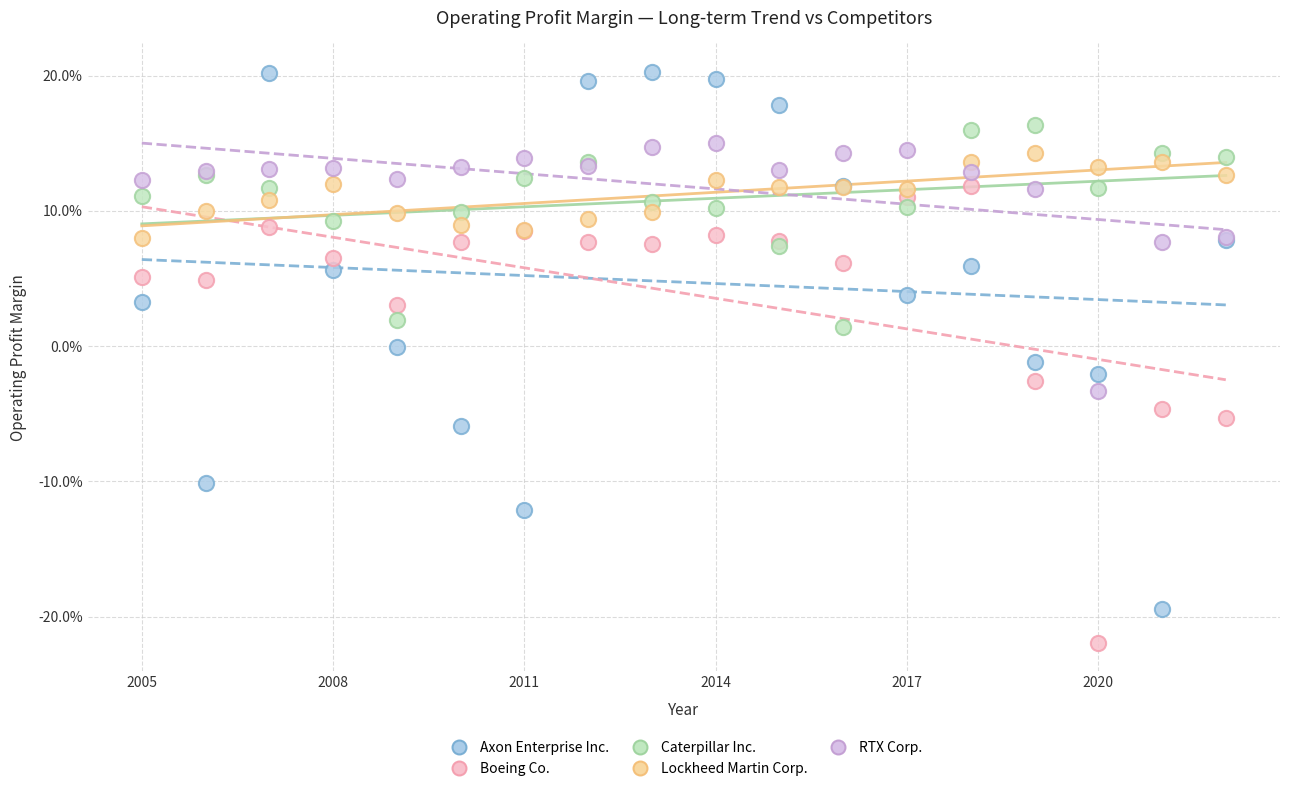

What are all the series names shown in the legend?

Axon Enterprise Inc., Boeing Co., Caterpillar Inc., Lockheed Martin Corp., RTX Corp.